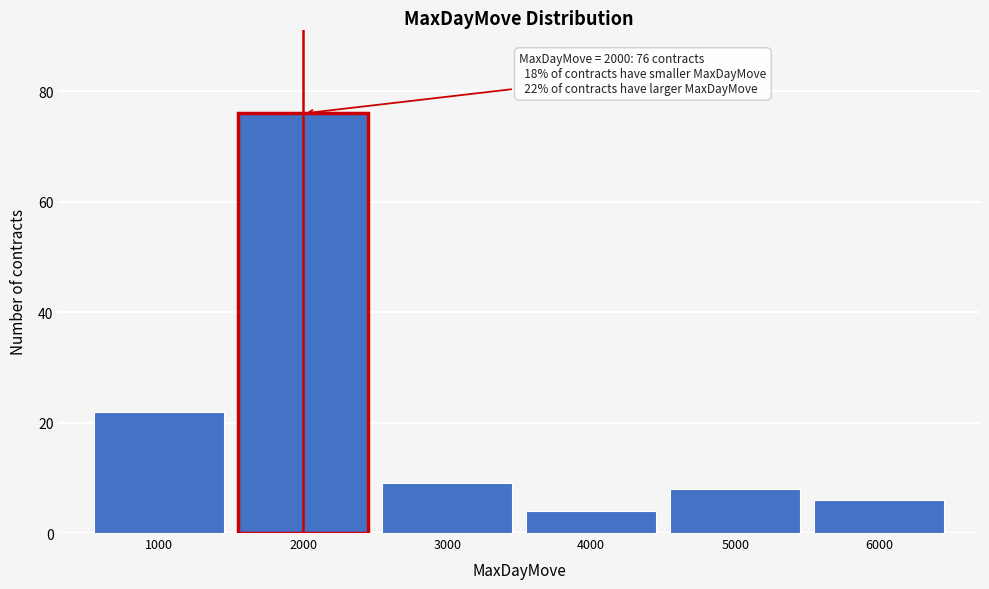

Which range on the x-axis has the tallest bar?

1500 to 2500